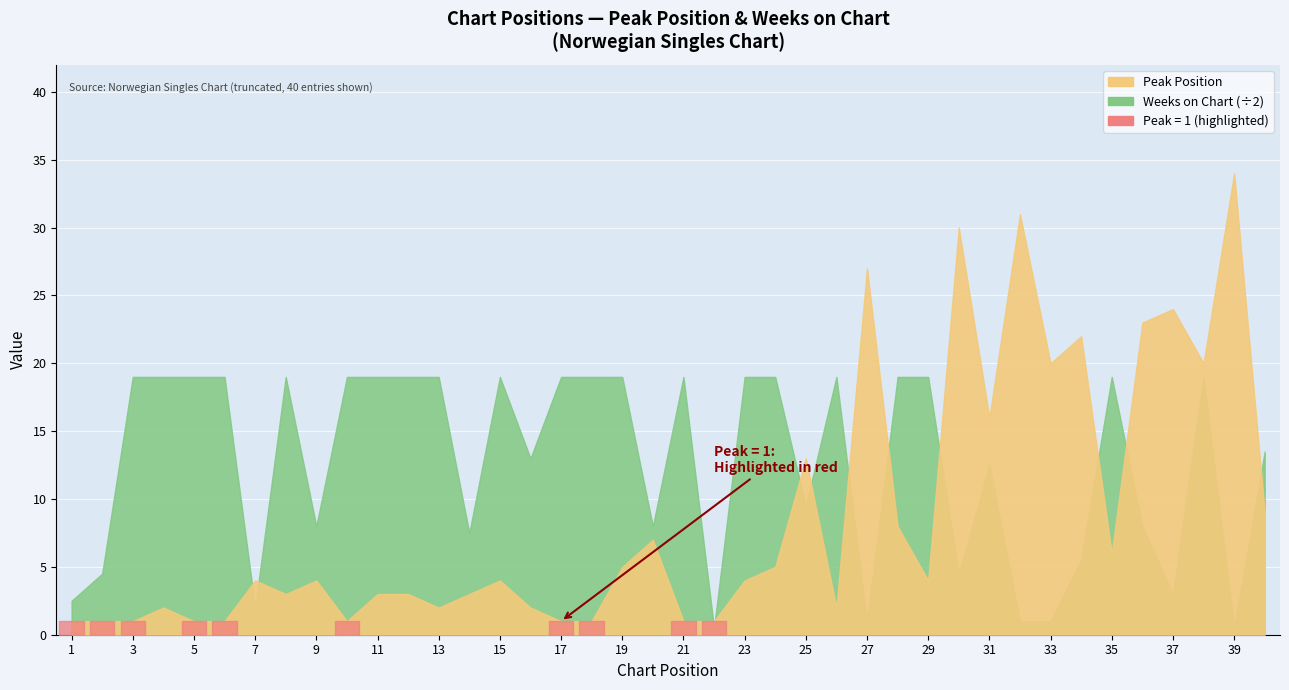

True or false: Weeks on Chart has a value of 2 at 7.

False